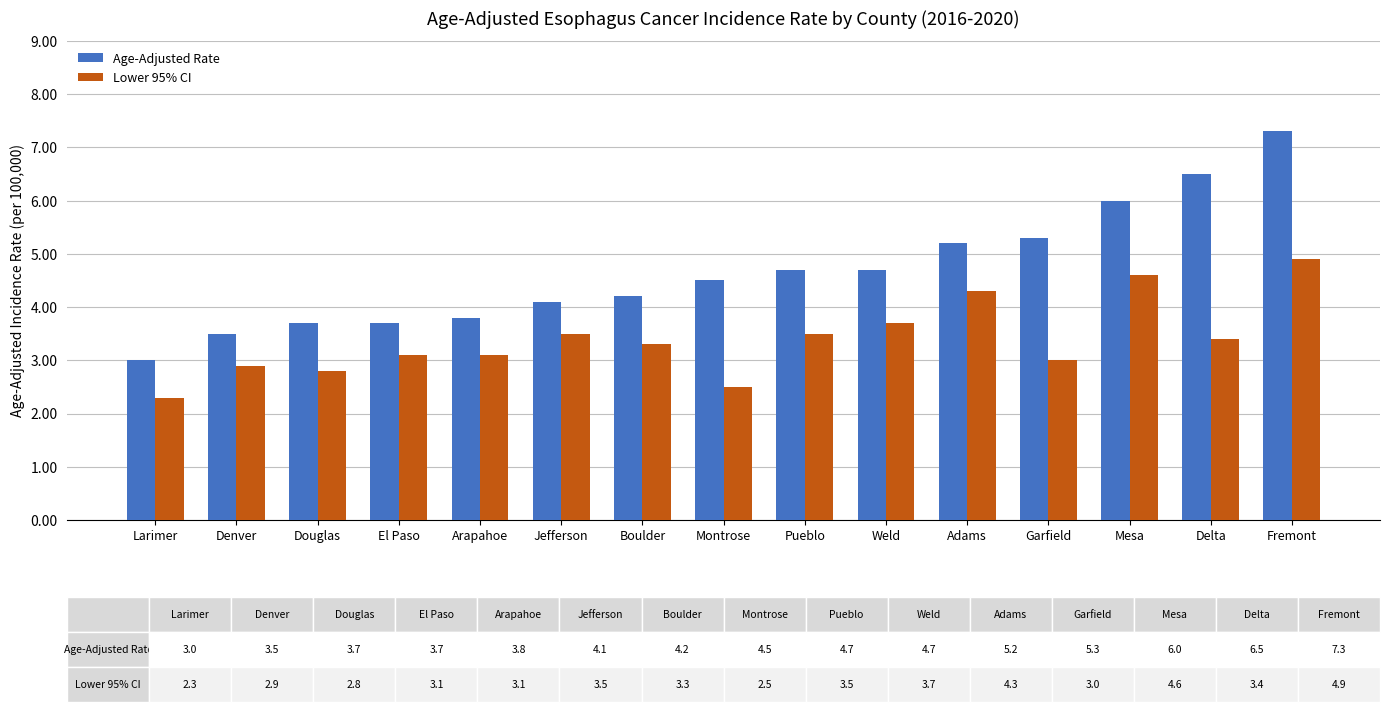

Where is Lower 95% CI nearest to the value 3?

Garfield